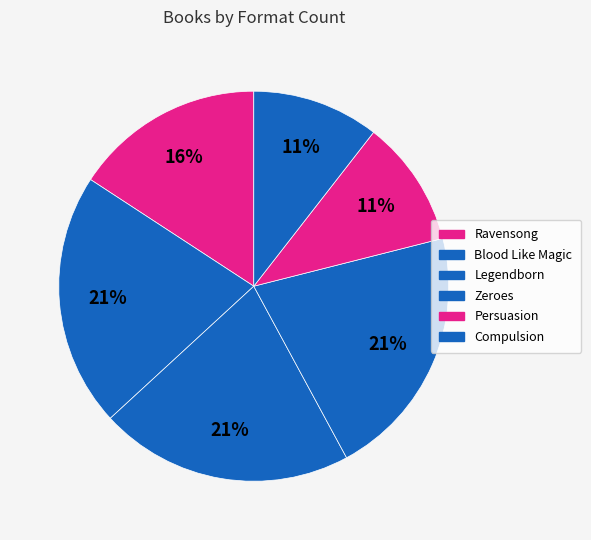

Approximately how many times larger is the value at Ravensong compared to Blood Like Magic?

0.8